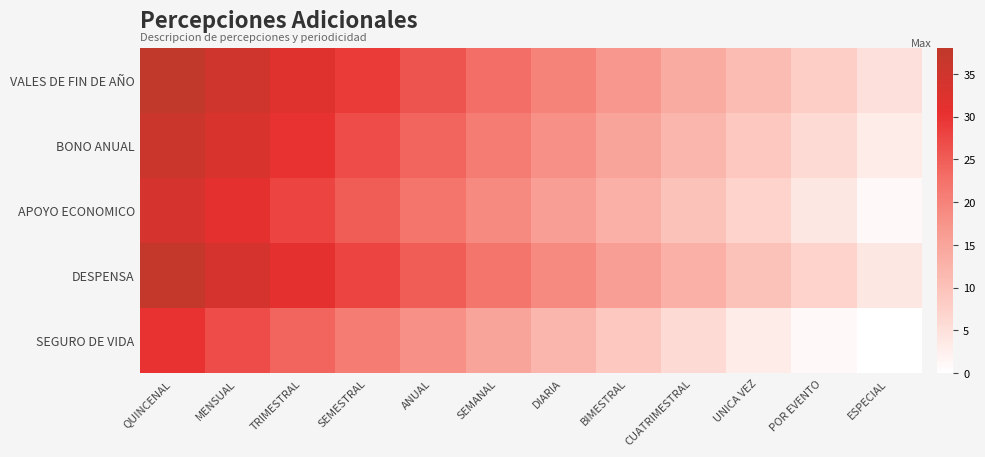

Rank the series at DIARIA from highest to lowest value.

VALES DE FIN DE AÑO, DESPENSA, BONO ANUAL, APOYO ECONOMICO, SEGURO DE VIDA